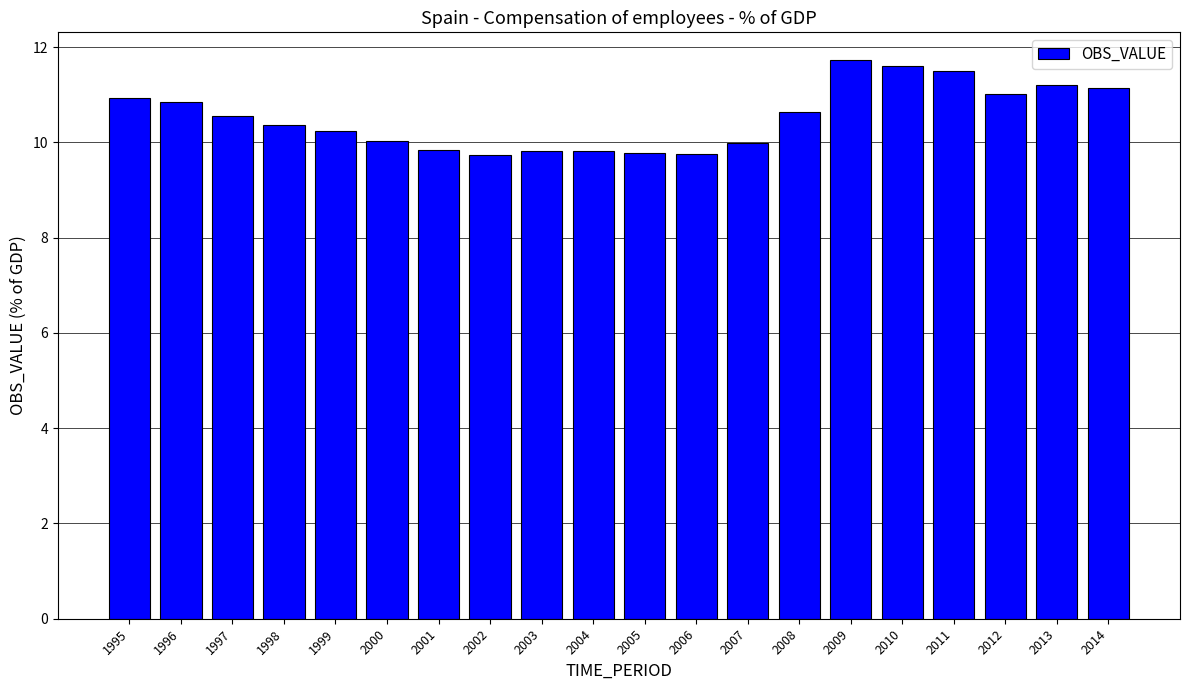

Is it true that the value at 2006 is 14.0?

False